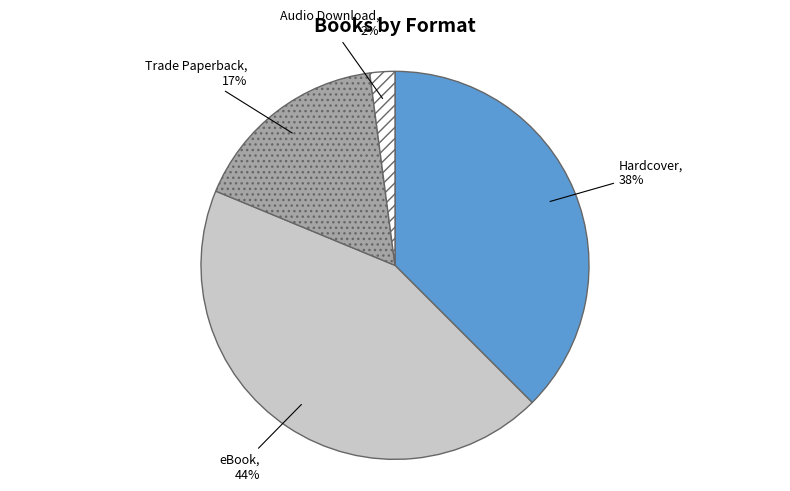

To the nearest percent, what is the average slice percentage?

25%